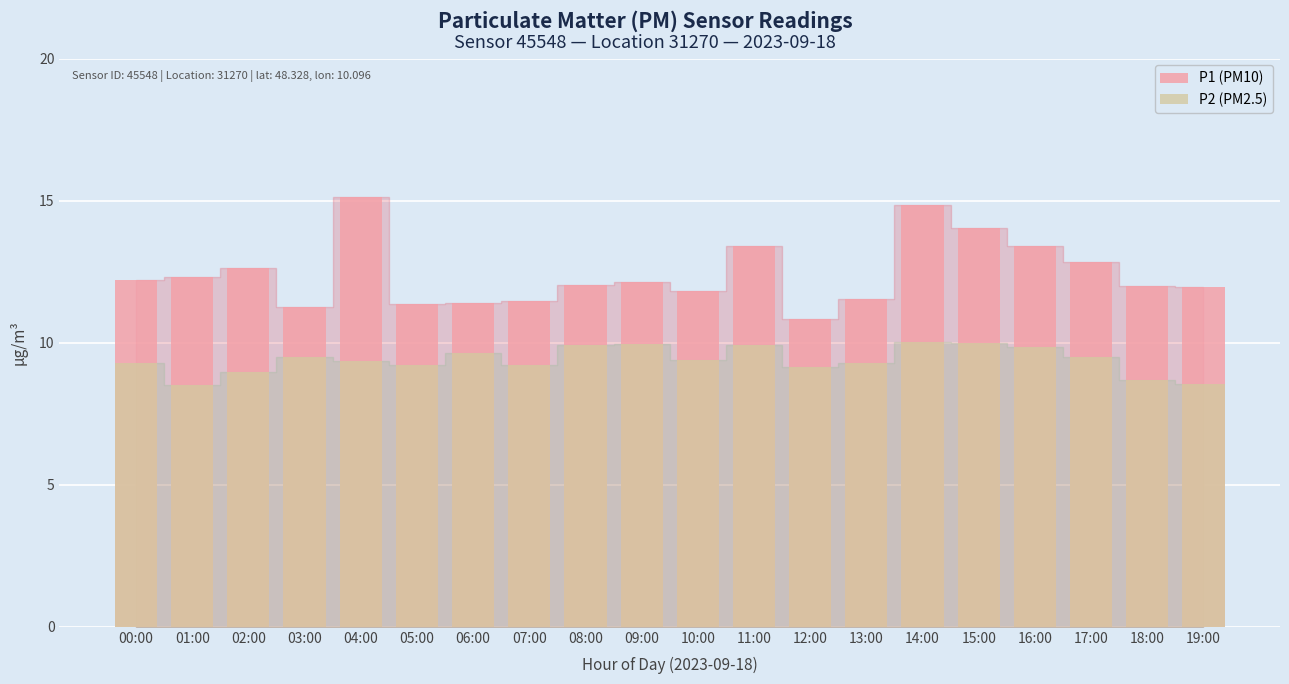

What is the label of the 19th bar from the right?

01:00